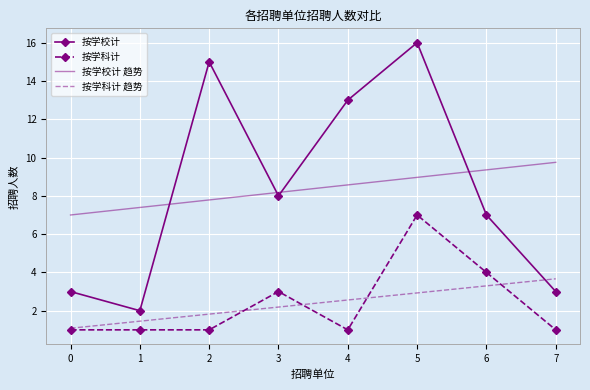

At how many categories does at least one series exceed 8?

6